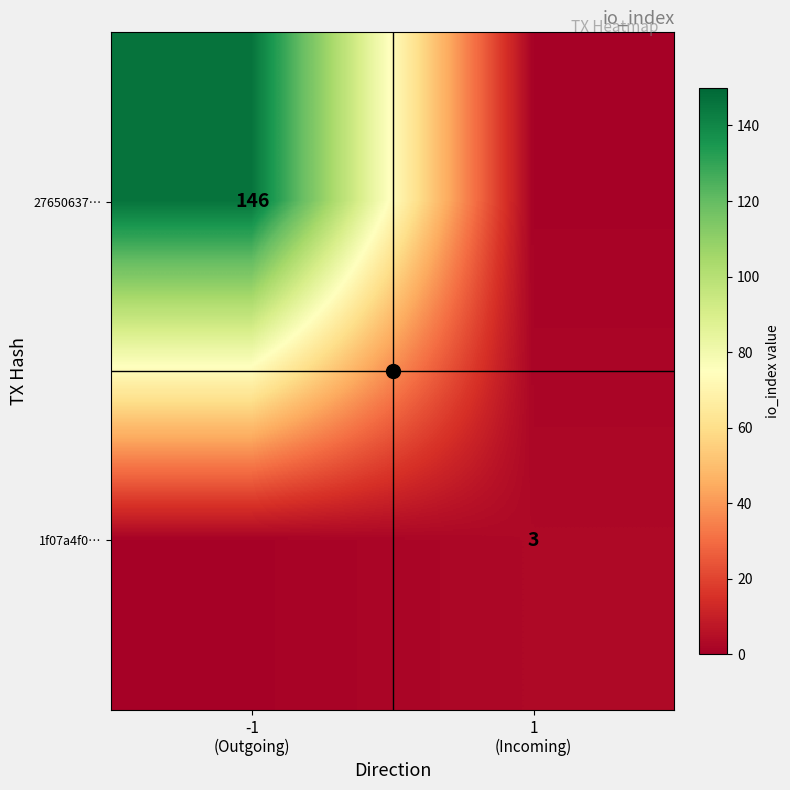

At which category is the sum across all series the highest?

-1
(Outgoing)